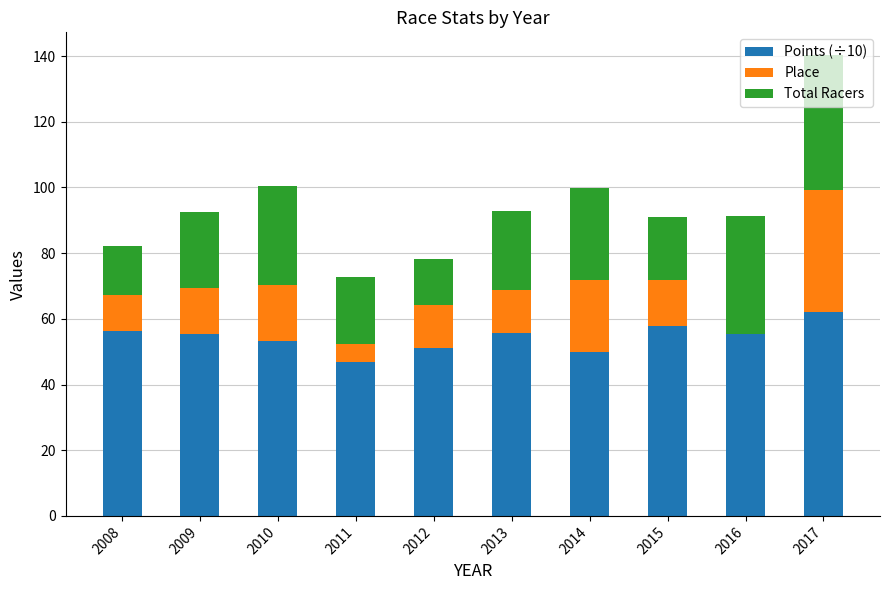

What are all the series names shown in the legend?

Points (÷10), Place, Total Racers